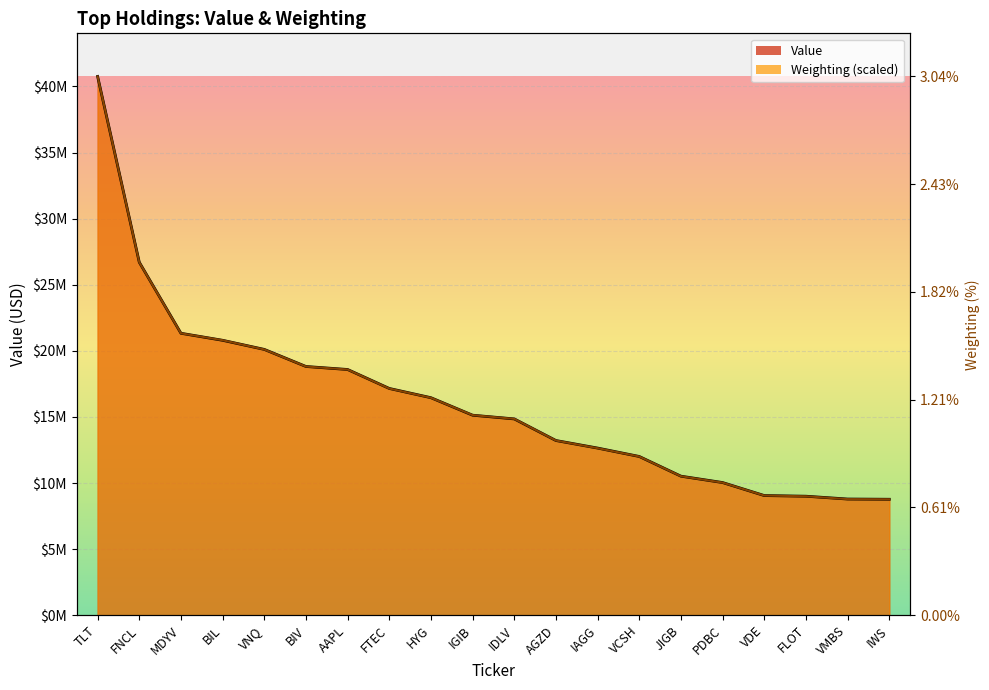

What is the minimum value shown in the chart?

8769564.1